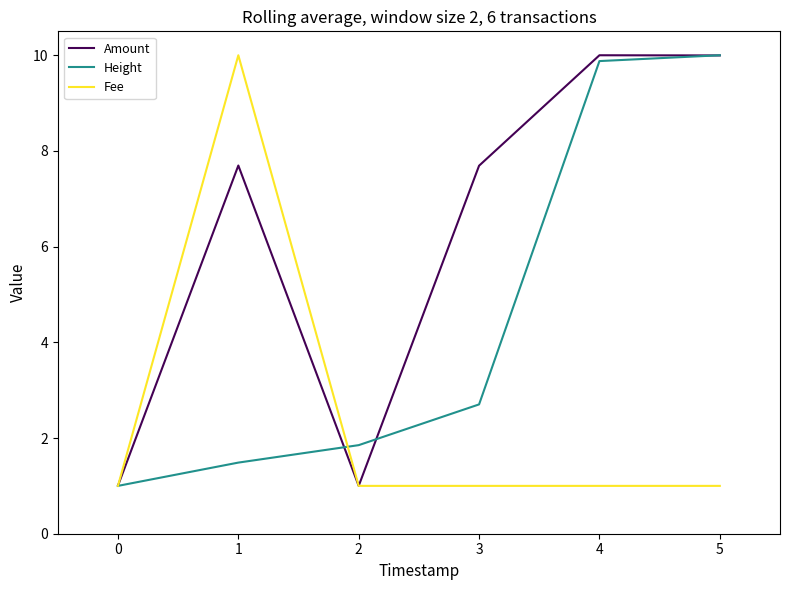

What is the minimum value for Amount?

1.0